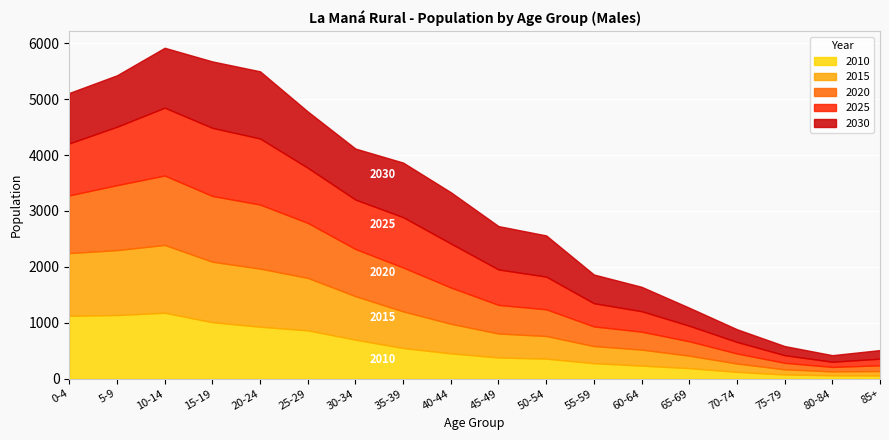

Which series ends up on top after the final intersection of 2025 and 2010?

2025